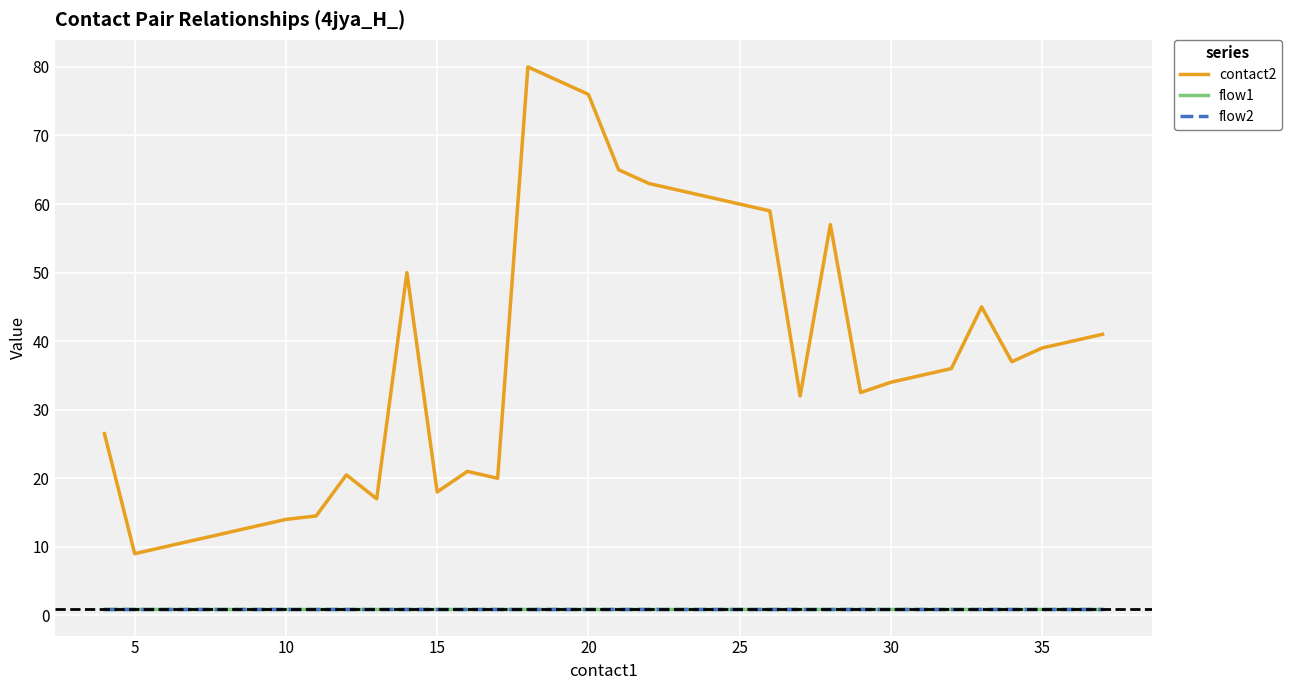

At how many categories does at least one series exceed 12?

27